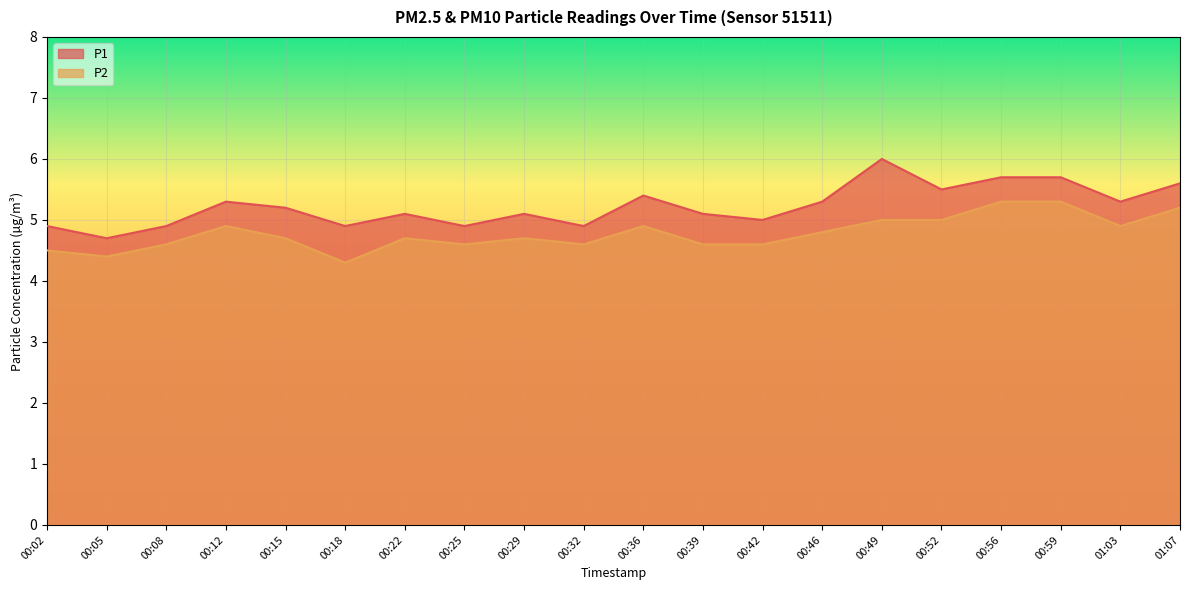

How many distinct data groups are displayed?

2